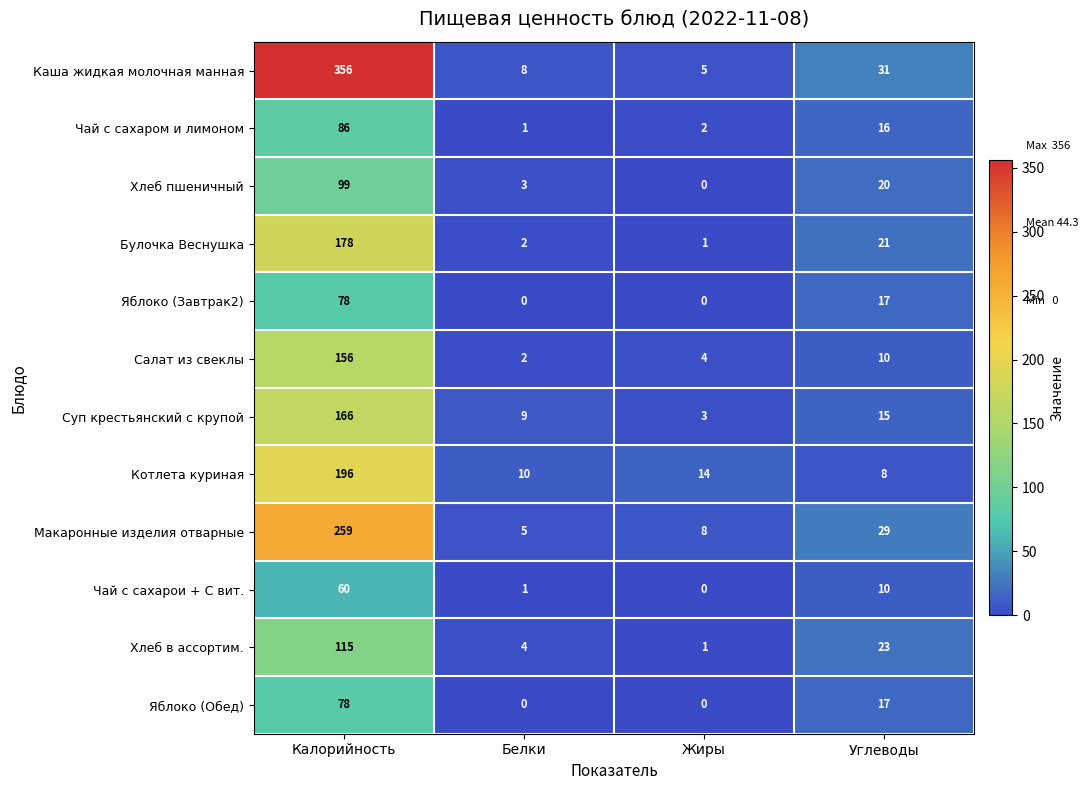

Between Белки and Углеводы, which series saw the biggest shift?

Макаронные изделия отварные